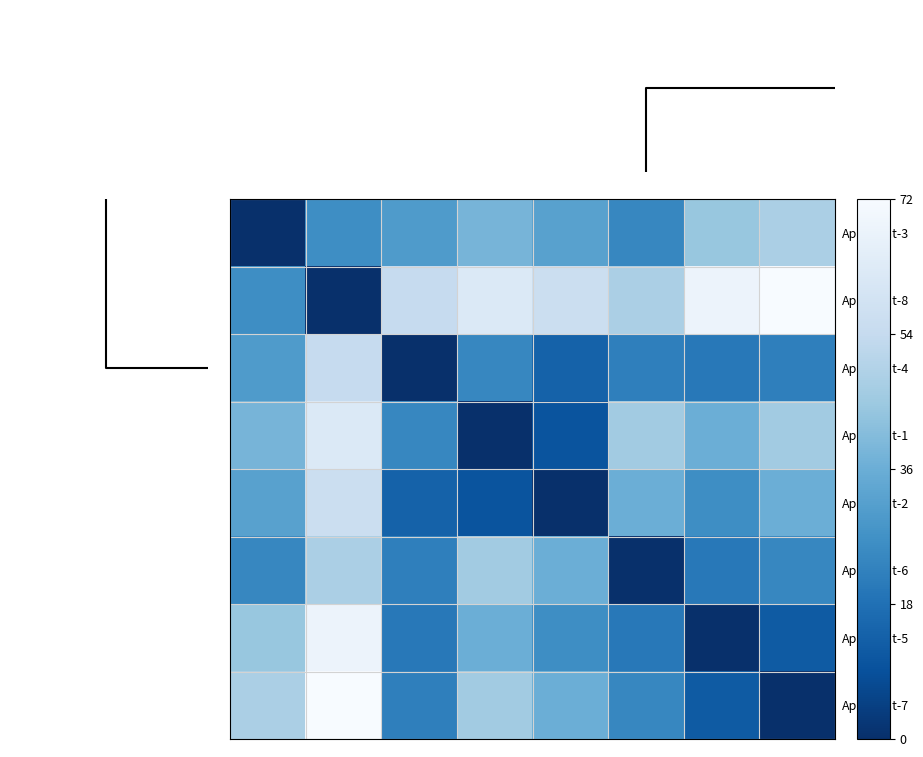

Reading left to right, list all the values displayed in this chart.

Applicant-3: 0	26	30	38	32	24	44	48
Applicant-8: 26	0	54	62	56	48	68	72
Applicant-4: 30	54	0	24	14	22	20	22
Applicant-1: 38	62	24	0	10	46	36	46
Applicant-2: 32	56	14	10	0	36	26	36
Applicant-6: 24	48	22	46	36	0	20	24
Applicant-5: 44	68	20	36	26	20	0	12
Applicant-7: 48	72	22	46	36	24	12	0